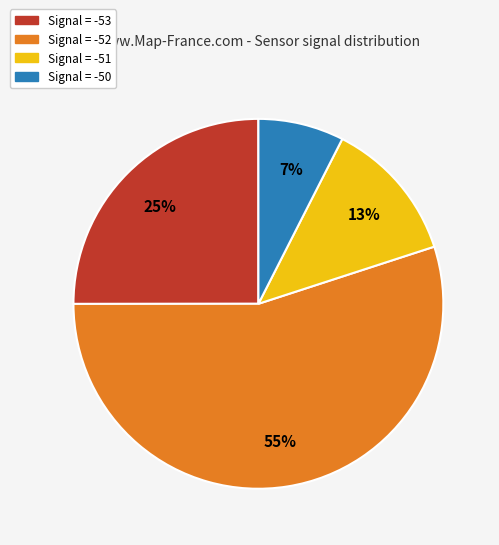

Is there a majority slice in this chart?

Yes